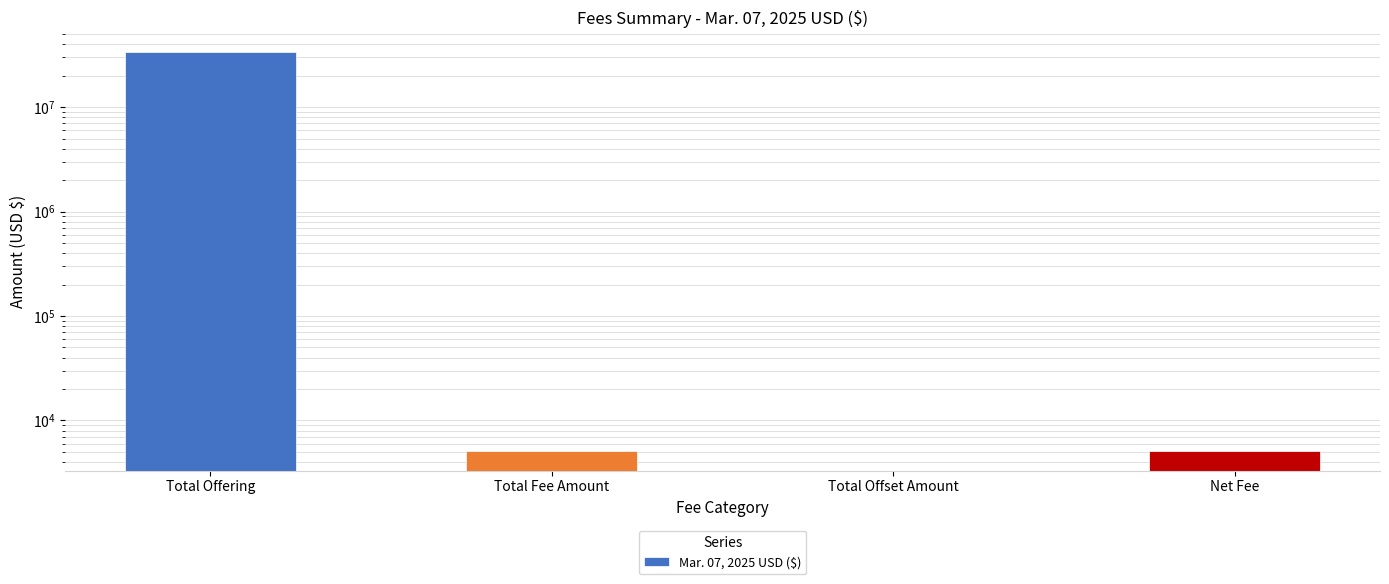

Rank the categories by value from lowest to highest.

Total Offset Amount, Total Fee Amount, Net Fee, Total Offering